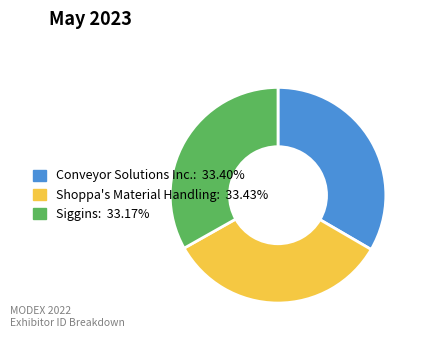

Count the number of slices in the pie.

3